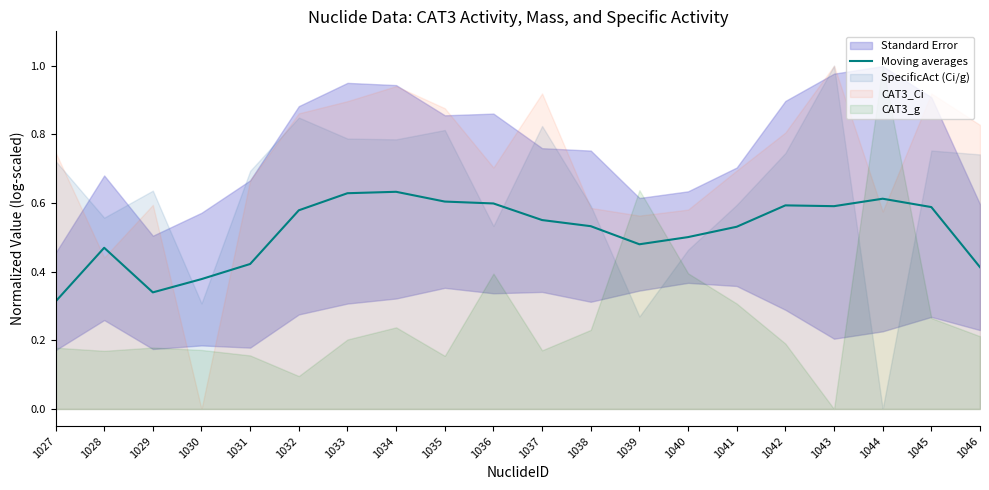

What is the approximate value at 1029?

0.3